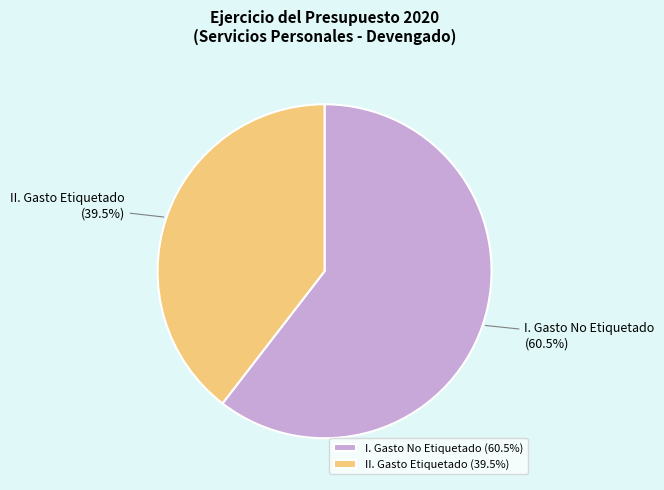

How many slices are in this pie chart?

2